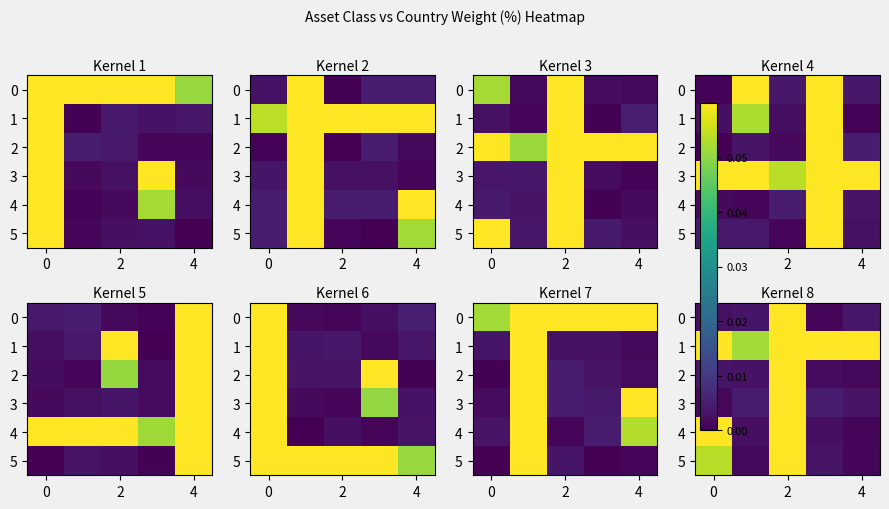

Which label corresponds to the smallest value in the chart?

4